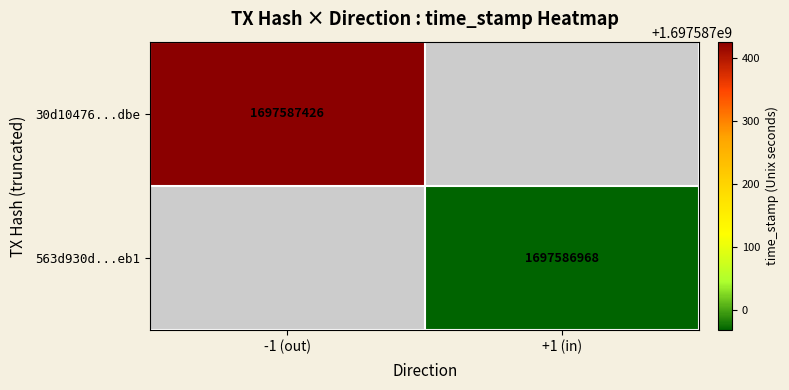

What is the highest value of the 30d10476d70f67580282faaa578a856d5598dbe series?

1697587426